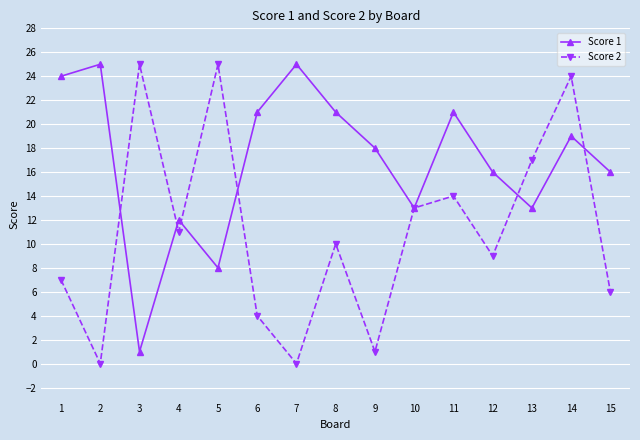

Between which two adjacent categories do Score 1 and Score 2 first intersect?

2 and 3